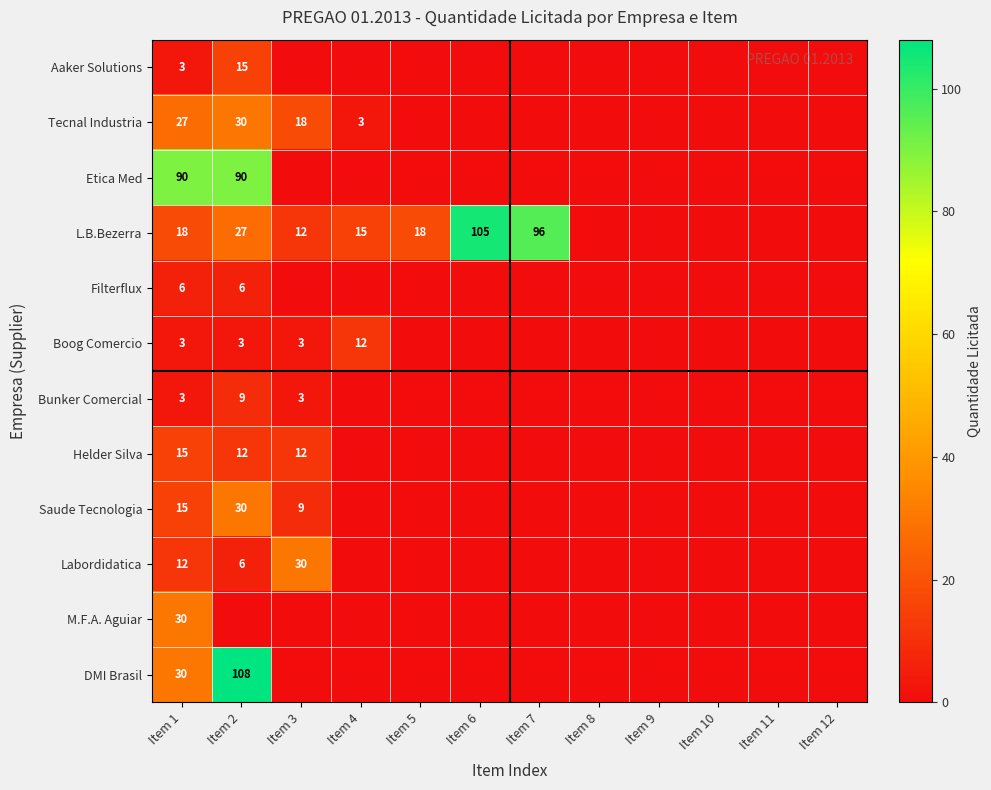

How many categories are shown in the chart?

12